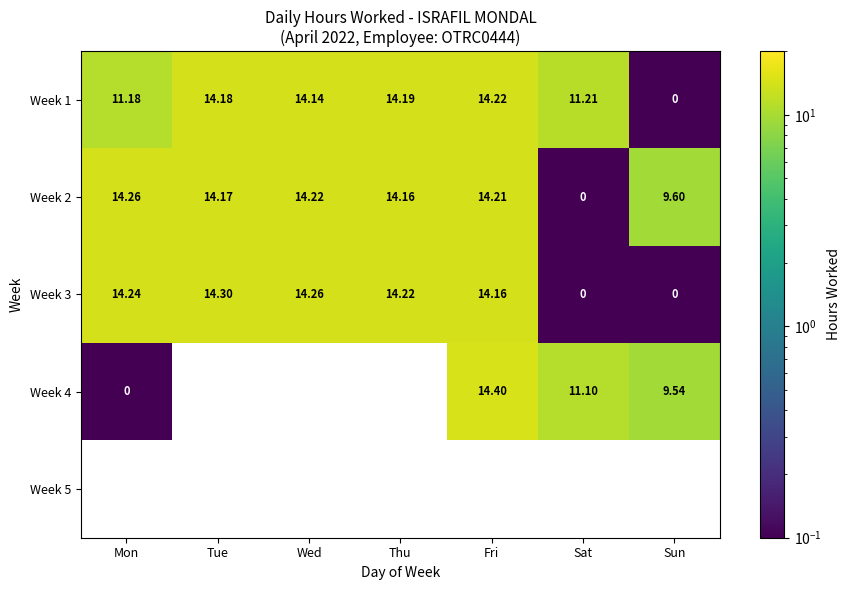

At which category does the chart reach its minimum across all series?

Sun